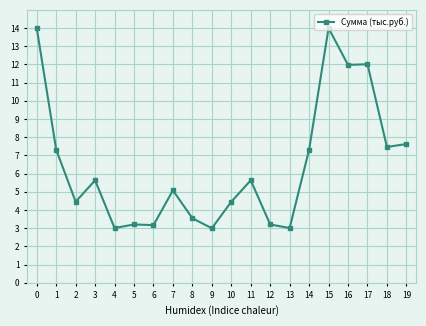

Where is the first local minimum?

2